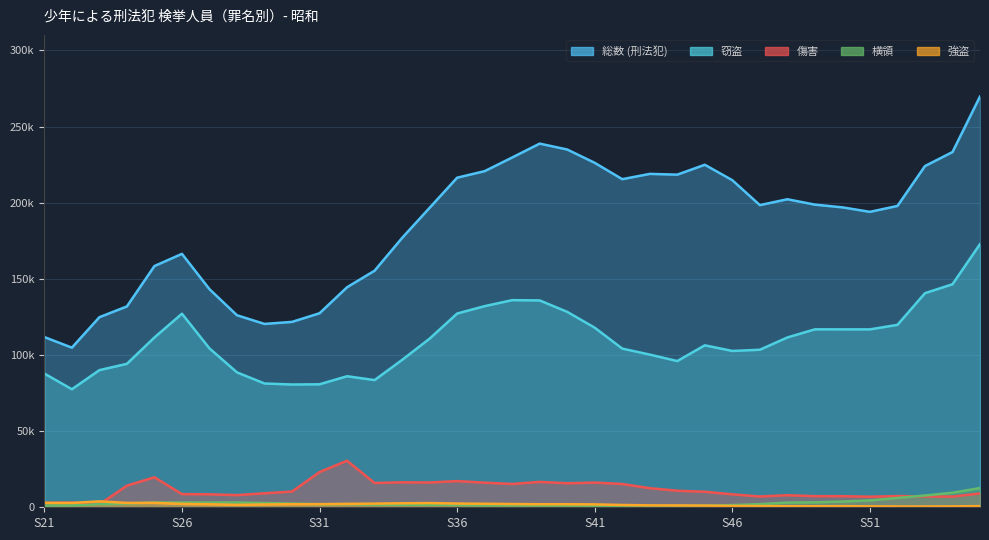

What is the highest value of the 横領 series?

12612